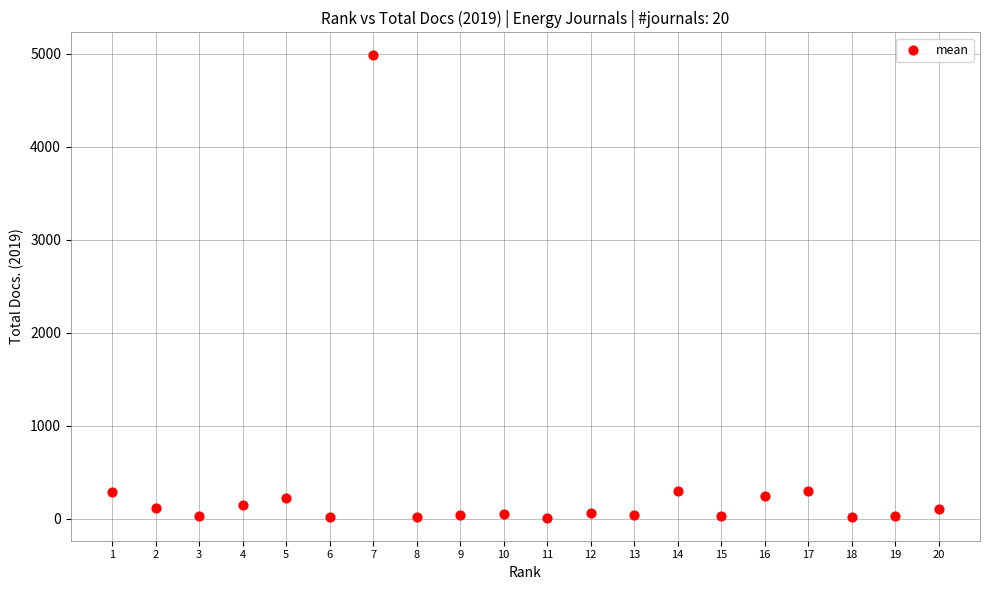

What is the range of Y values (max minus min)?

4971